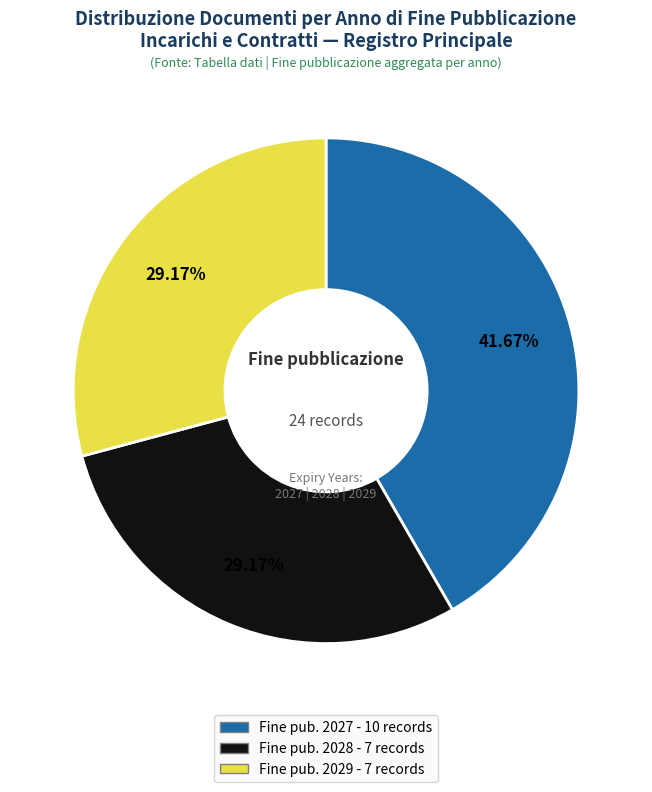

Is there any slice that represents more than half of the pie?

No